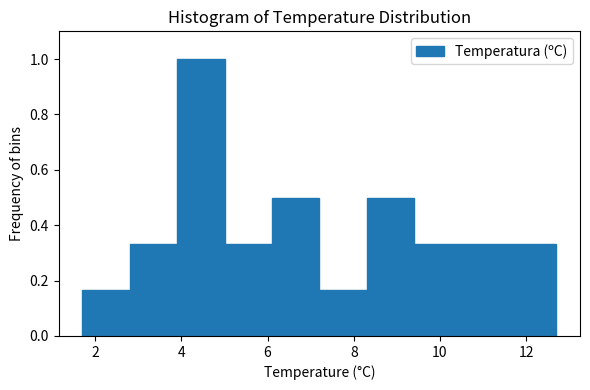

Which range on the x-axis has the tallest bar?

3.9 to 5.0